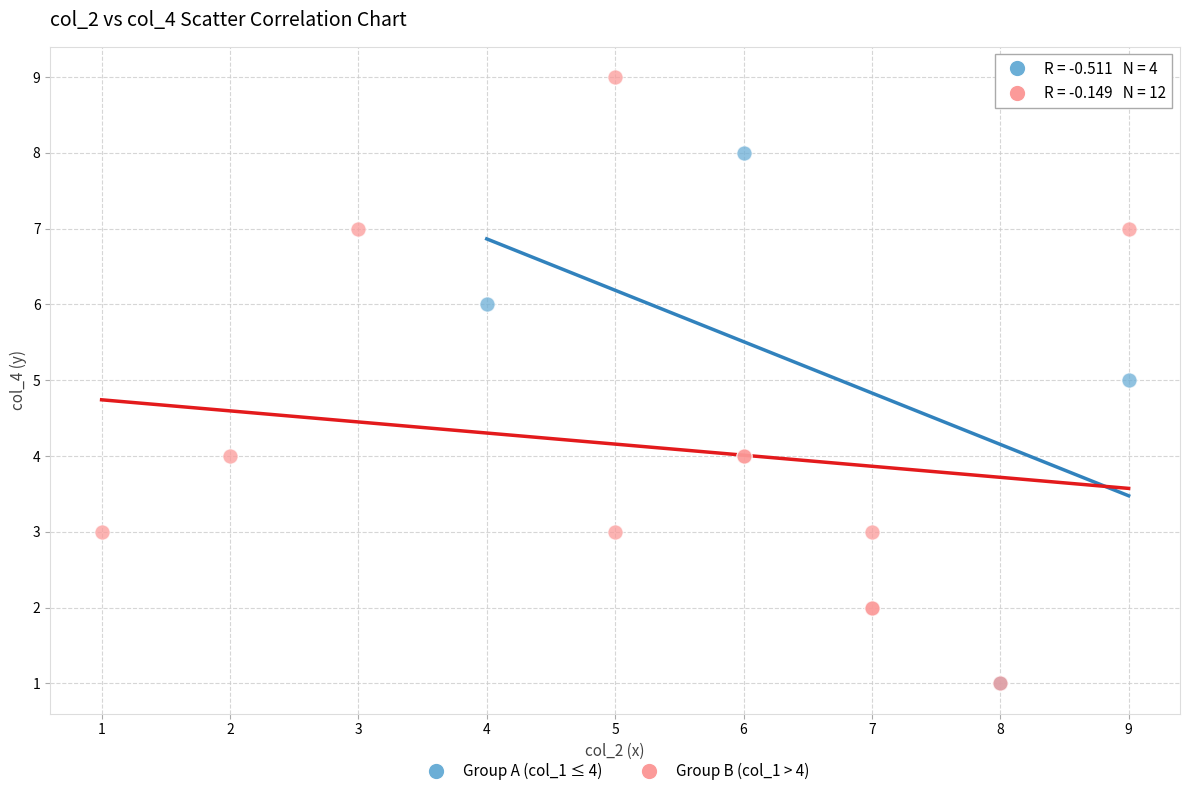

Which series has the widest spread of Y values?

Group B (col_1 > 4)